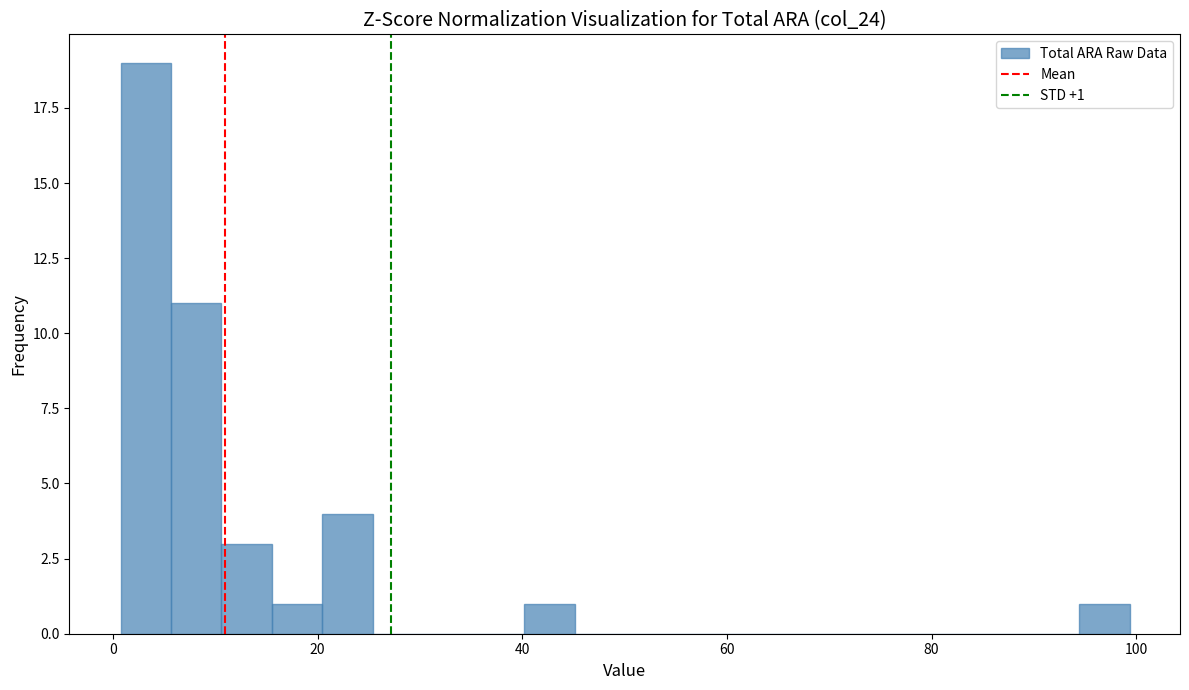

Around what value on the x-axis is the tallest bar? Give the approximate position of its centre, as read against the axis.

4